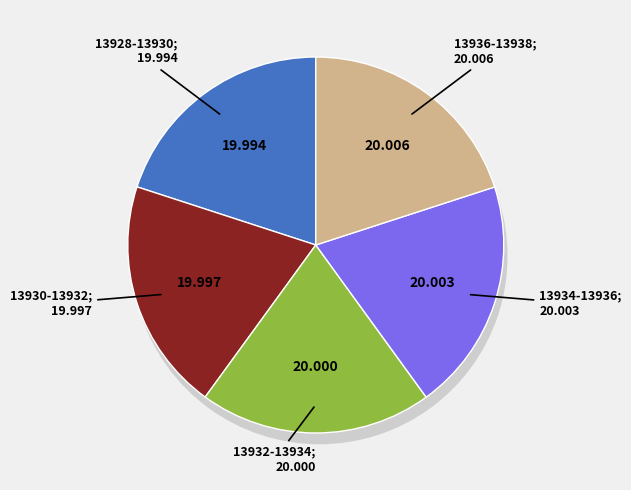

How many slices are in this pie chart?

10